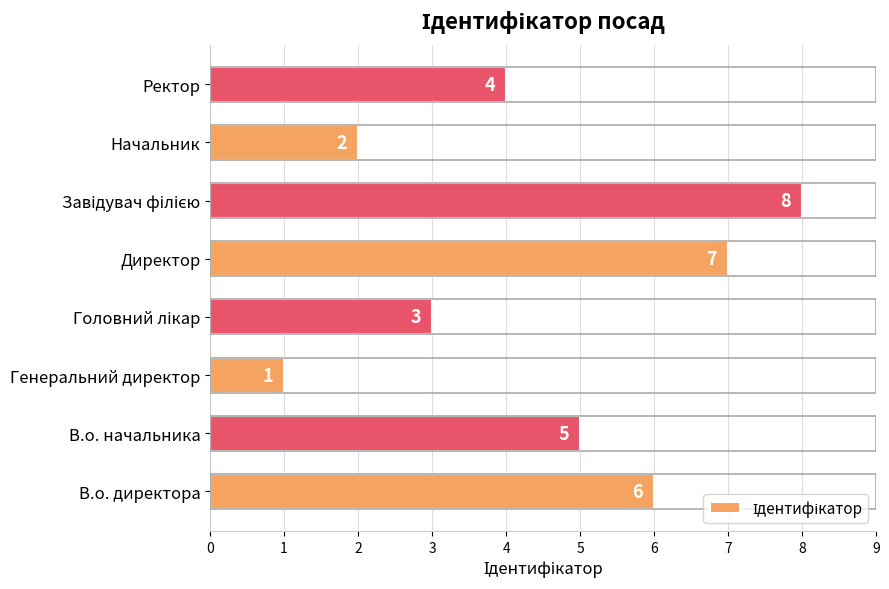

Does the chart contain stacked bars?

No